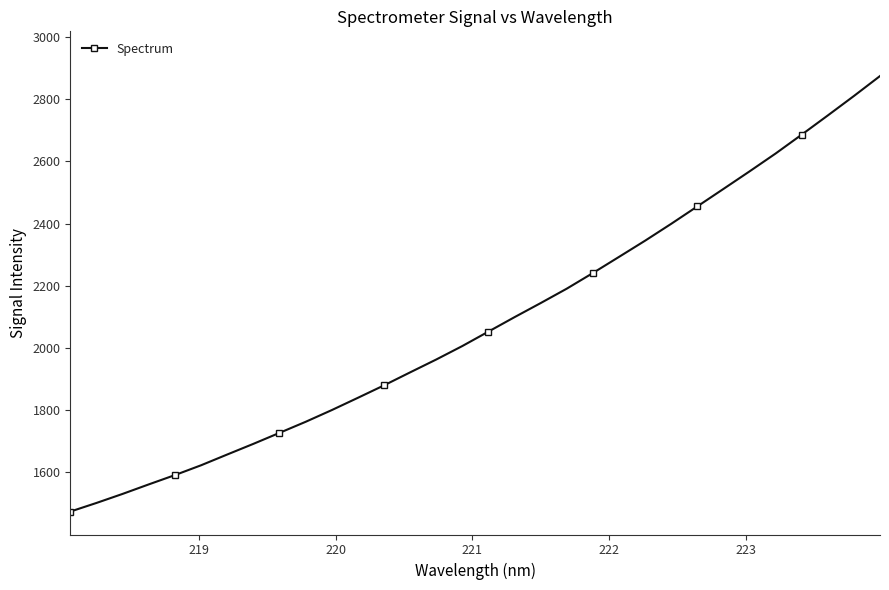

Reading left to right, extract all data points from this chart.

1473.9	1501.6	1530.7	1561.2	1591.1	1622.7	1657.3	1691.5	1726.9	1762.4	1800.1	1839.6	1879.6	1921.4	1962.8	2006.1	2052.6	2099.0	2144.3	2190.6	2240.9	2292.8	2344.9	2399.1	2455.1	2511.2	2567.6	2625.1	2685.8	2747.5	2810.0	2874.2